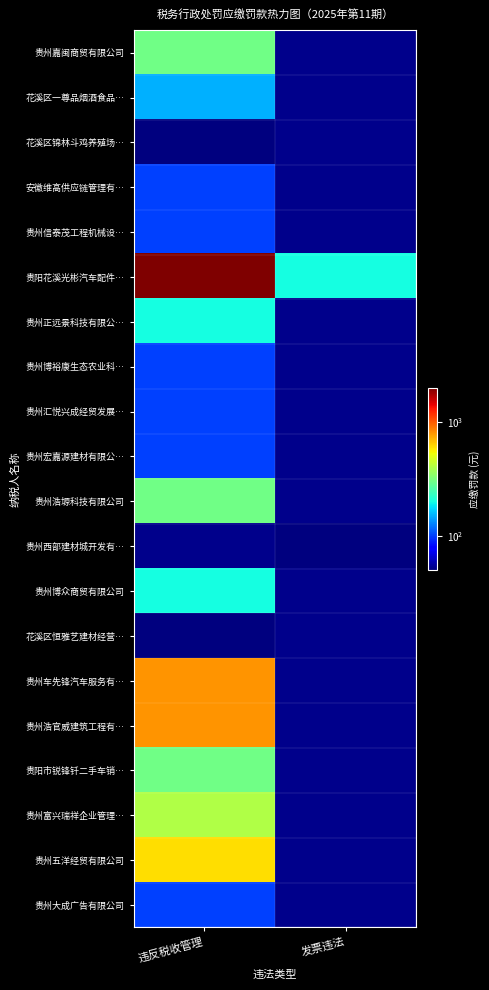

True or false: 贵阳花溪光彬汽车配件… has a value of 2000.0 at 违反税收管理.

True